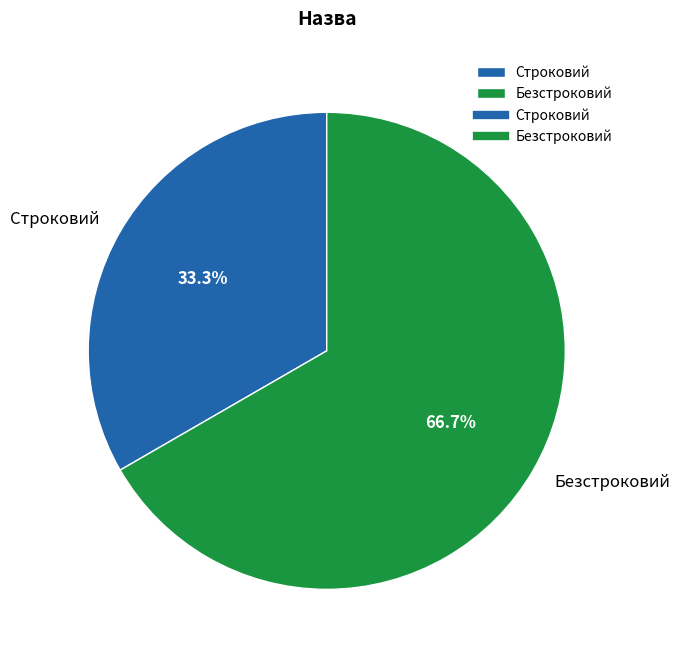

To the nearest percent, what is the average slice percentage?

50%